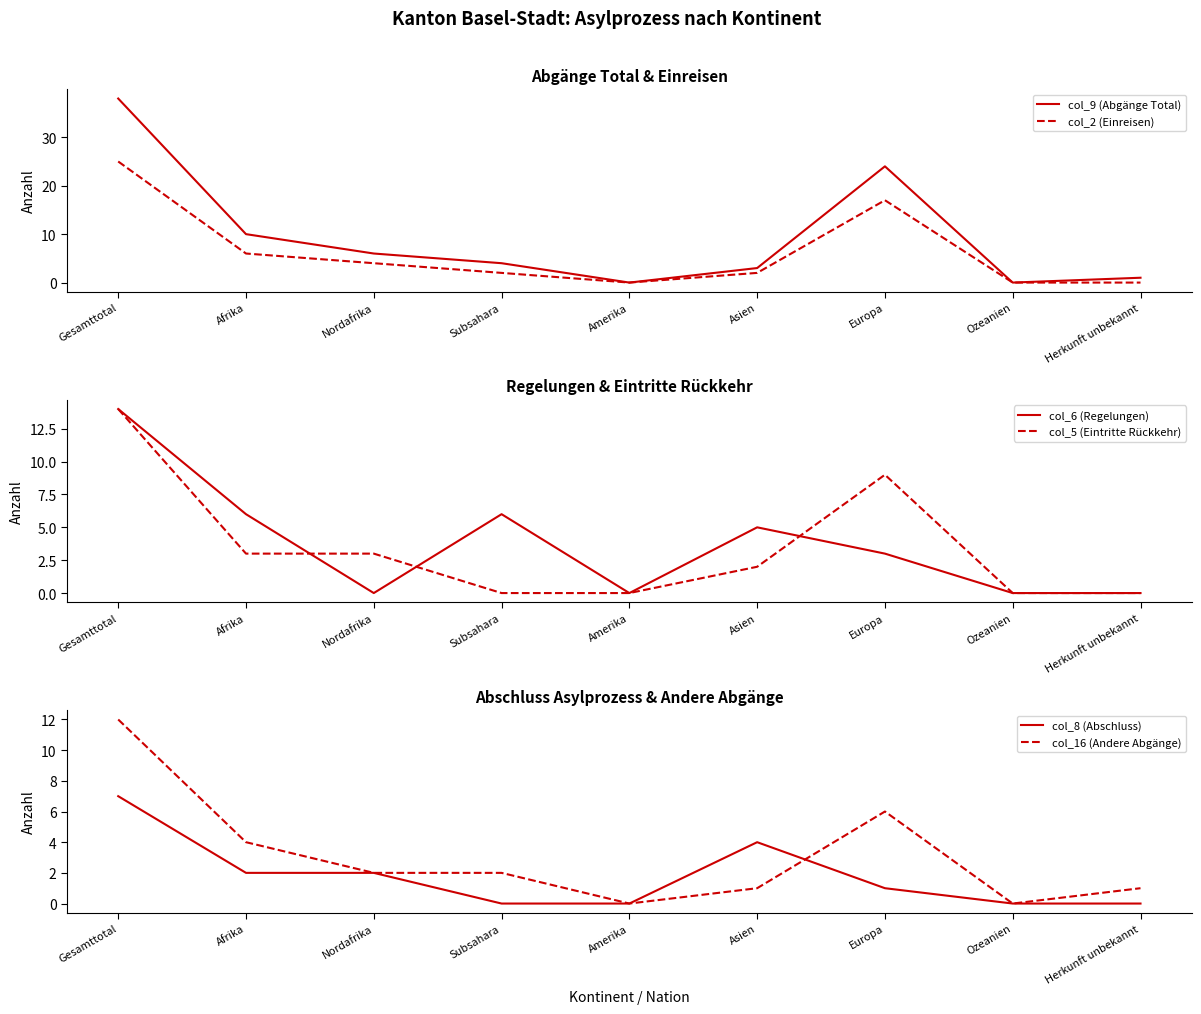

How many times do col_6 (Regelungen) and col_16 (Andere Abgänge) cross each other?

3